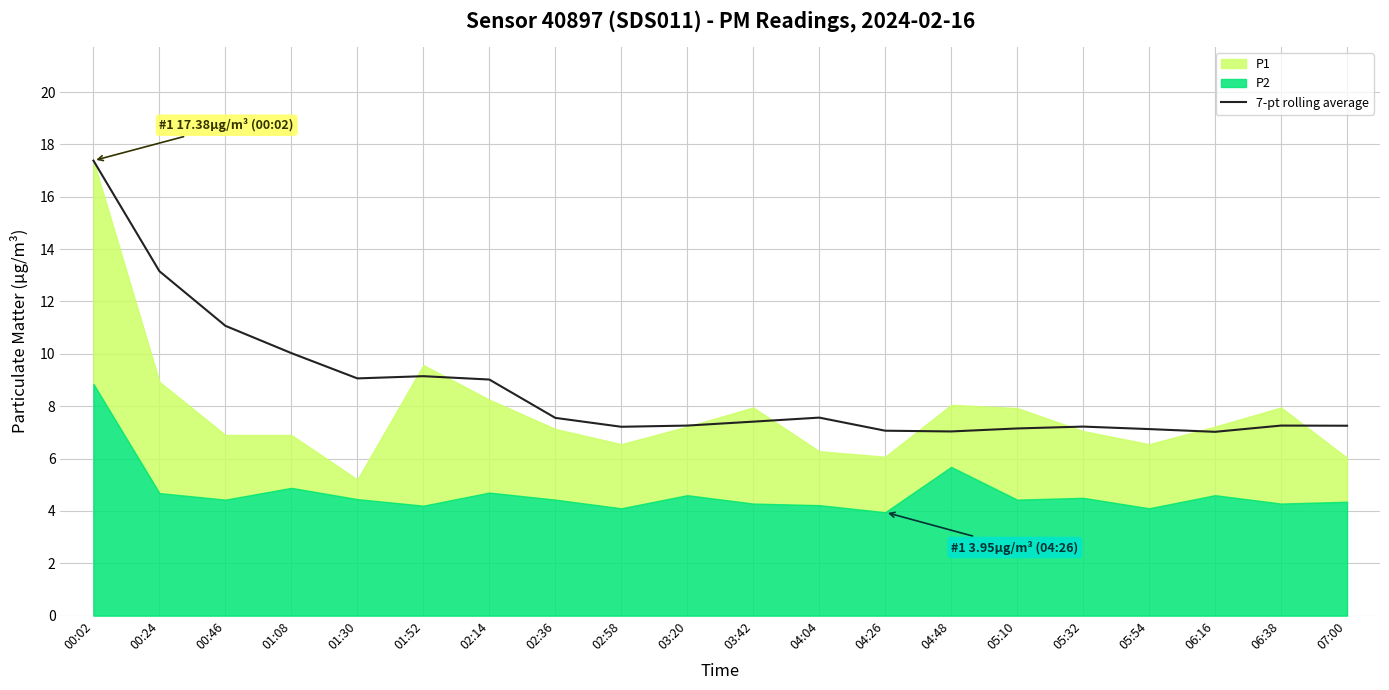

Reading right to left, what are all the values shown in this chart?

07:00=7.3	06:38=7.3	06:16=7.0	05:54=7.1	05:32=7.2	05:10=7.2	04:48=7.0	04:26=7.1	04:04=7.6	03:42=7.4	03:20=7.3	02:58=7.2	02:36=7.6	02:14=9.0	01:52=9.1	01:30=9.1	01:08=10.0	00:46=11.1	00:24=13.2	00:02=17.4